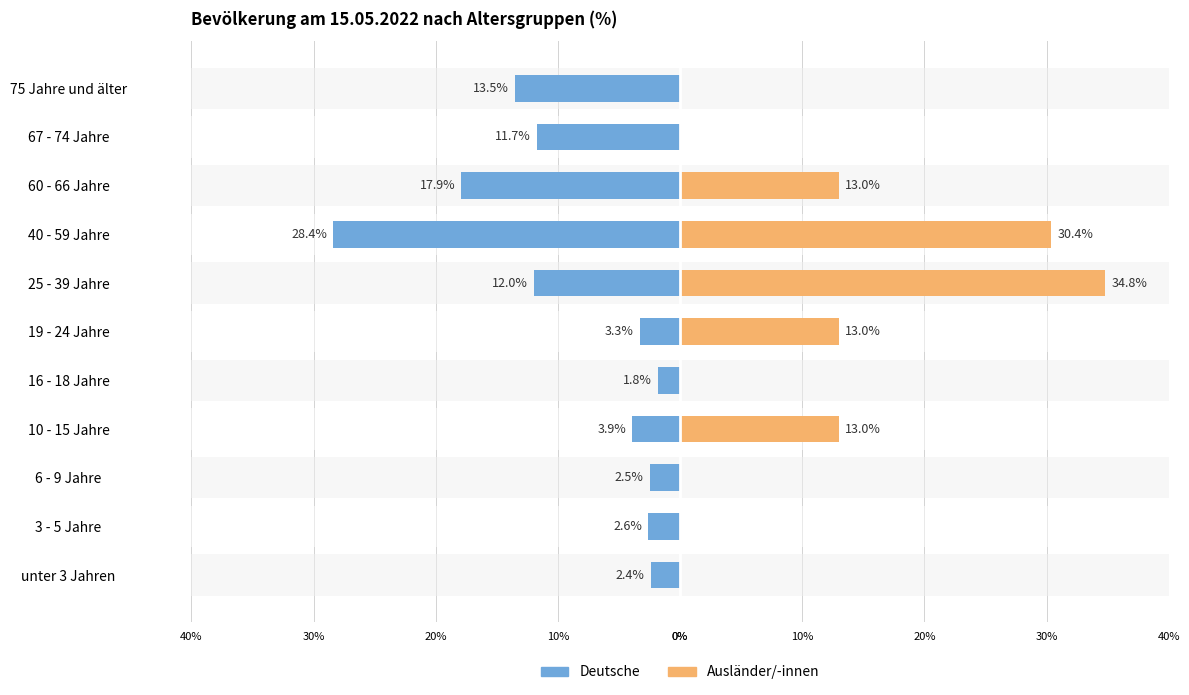

What are all the series names shown in the legend?

Deutsche, Ausländer/-innen